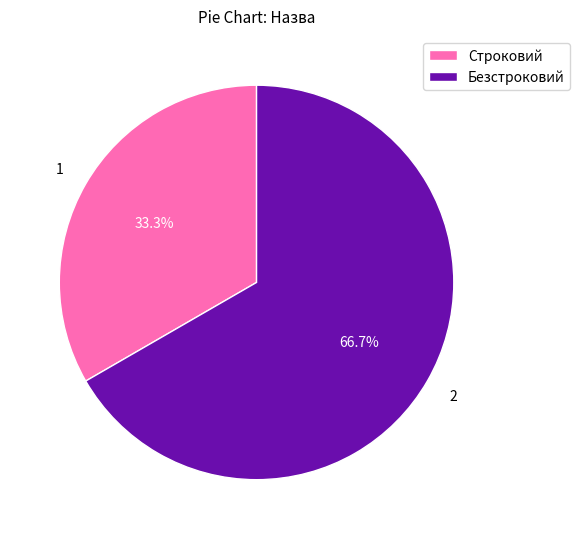

Combined, what portion of the pie is Безстроковий and Строковий?

100.0%